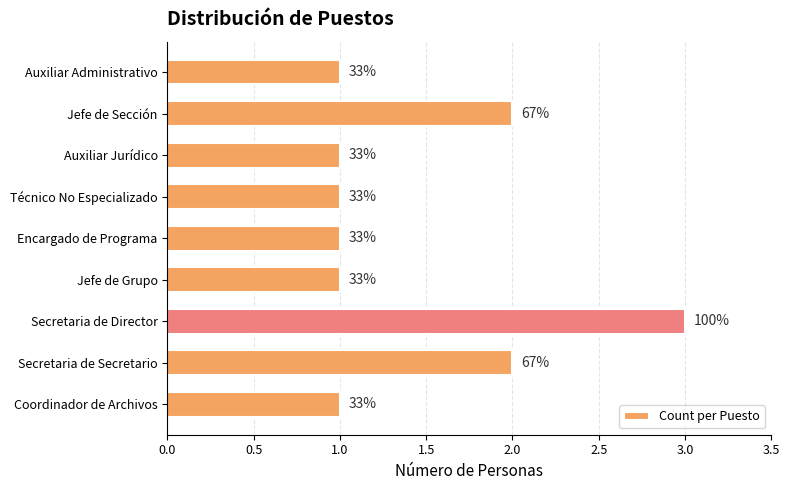

What is the difference between the maximum and minimum values?

2